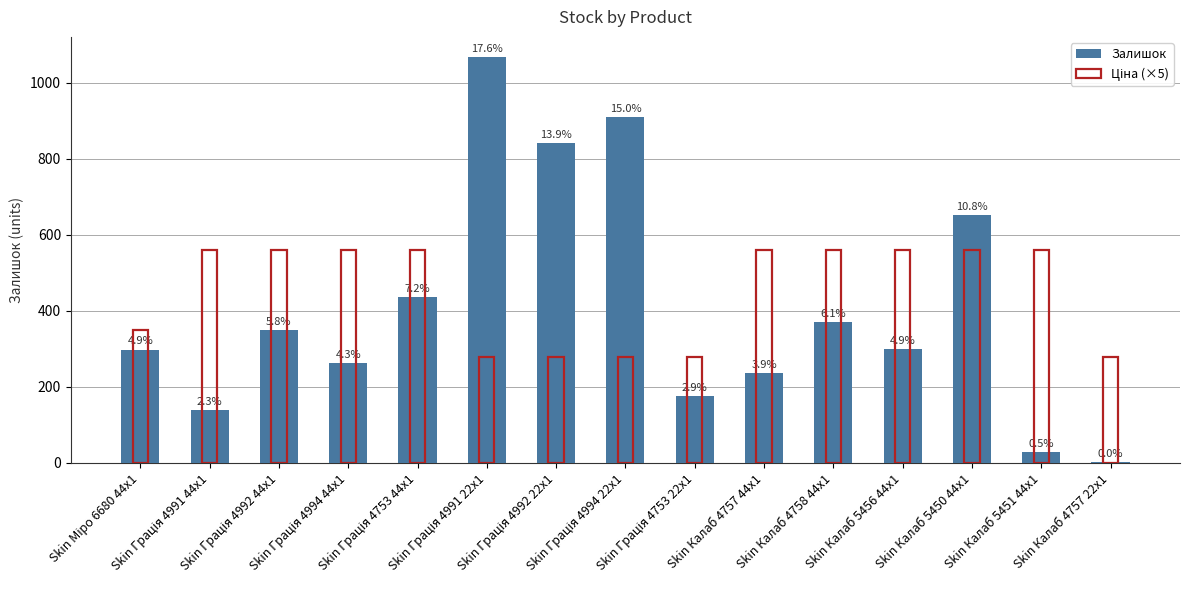

Is it true that Ціна (×5) equals 487.0 at Skin Грація 4992 22x1?

False